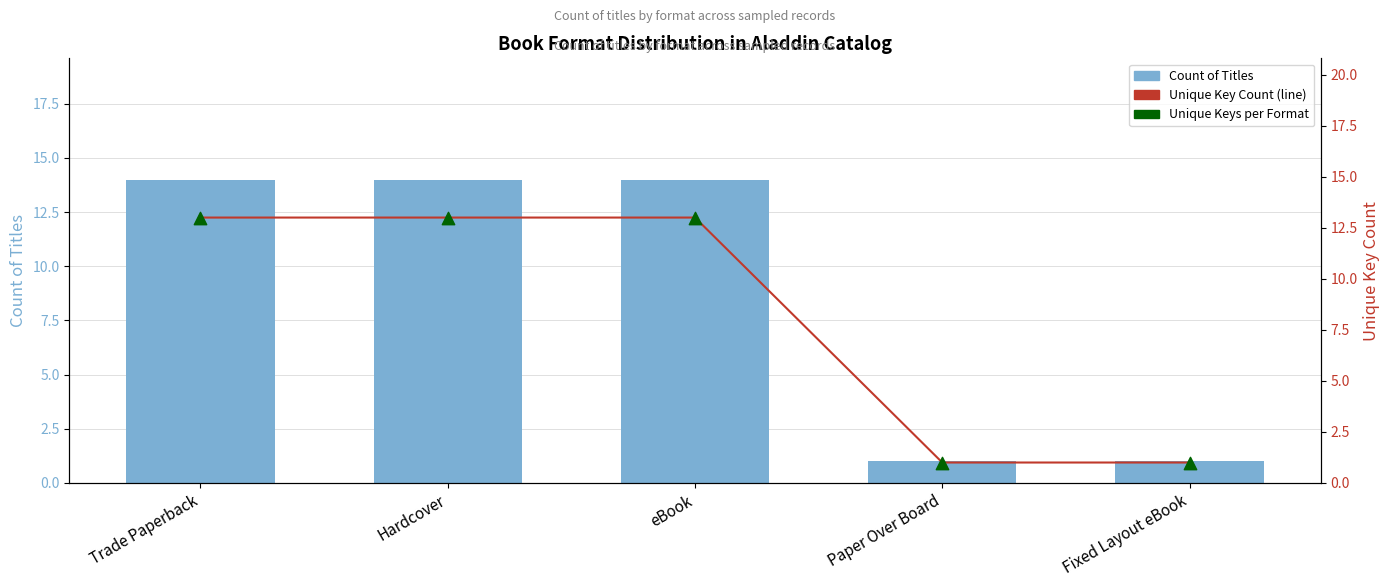

Which series reaches the maximum Y coordinate?

Count of Titles